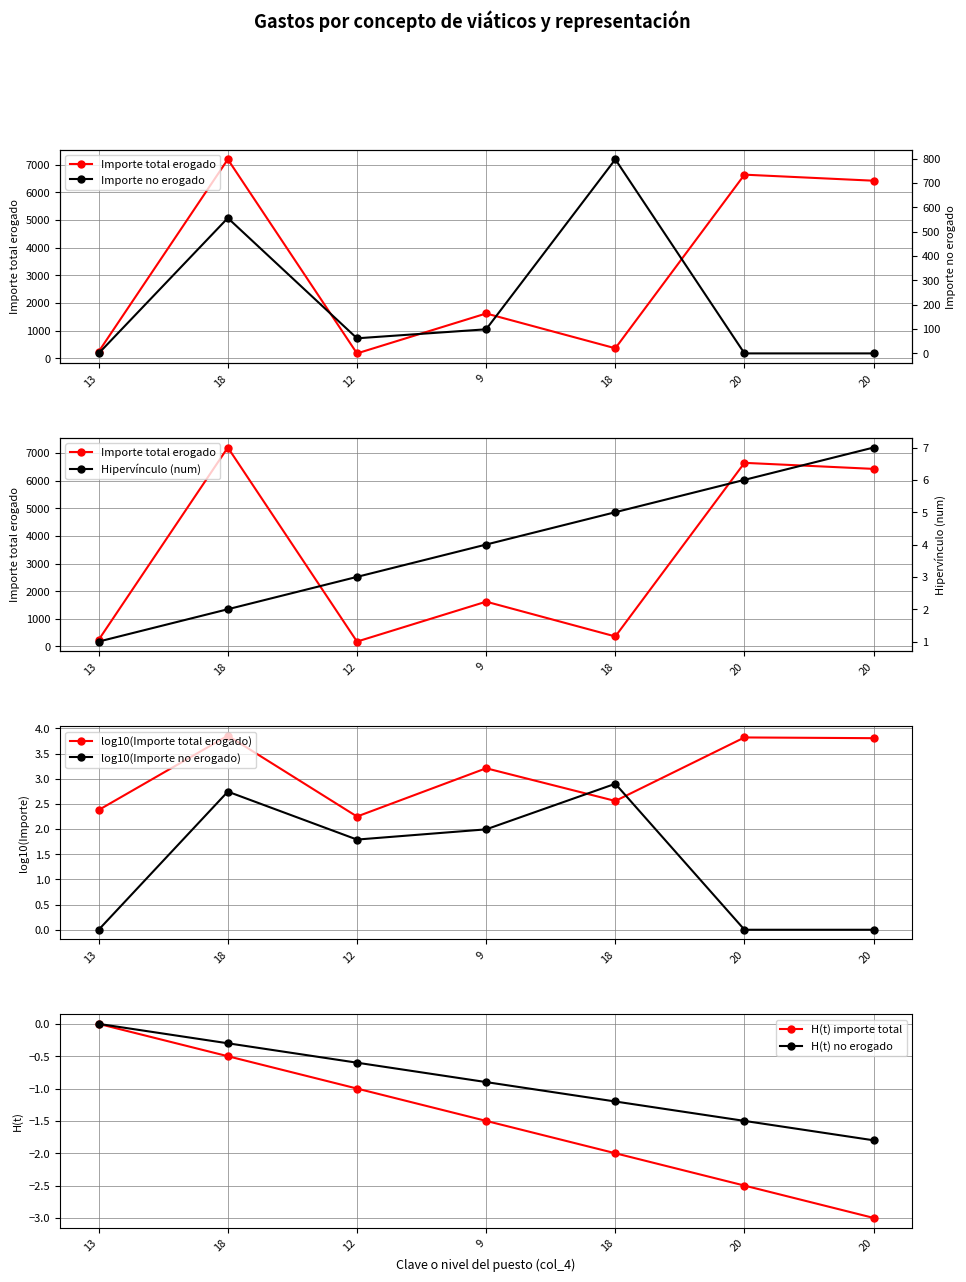

True or false: Importe total erogado (col_26) has a value of 379.4 at 13.

False